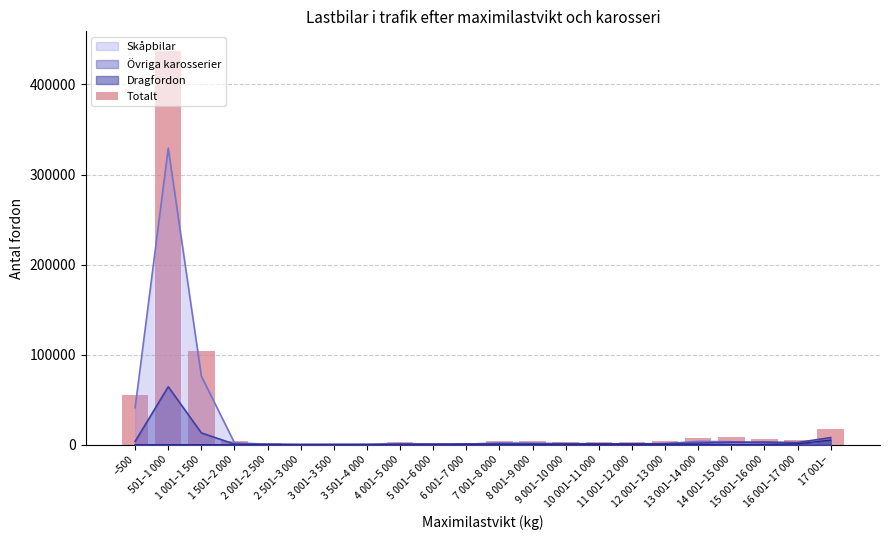

What is the label of the 7th bar from the right?

11 001–12 000